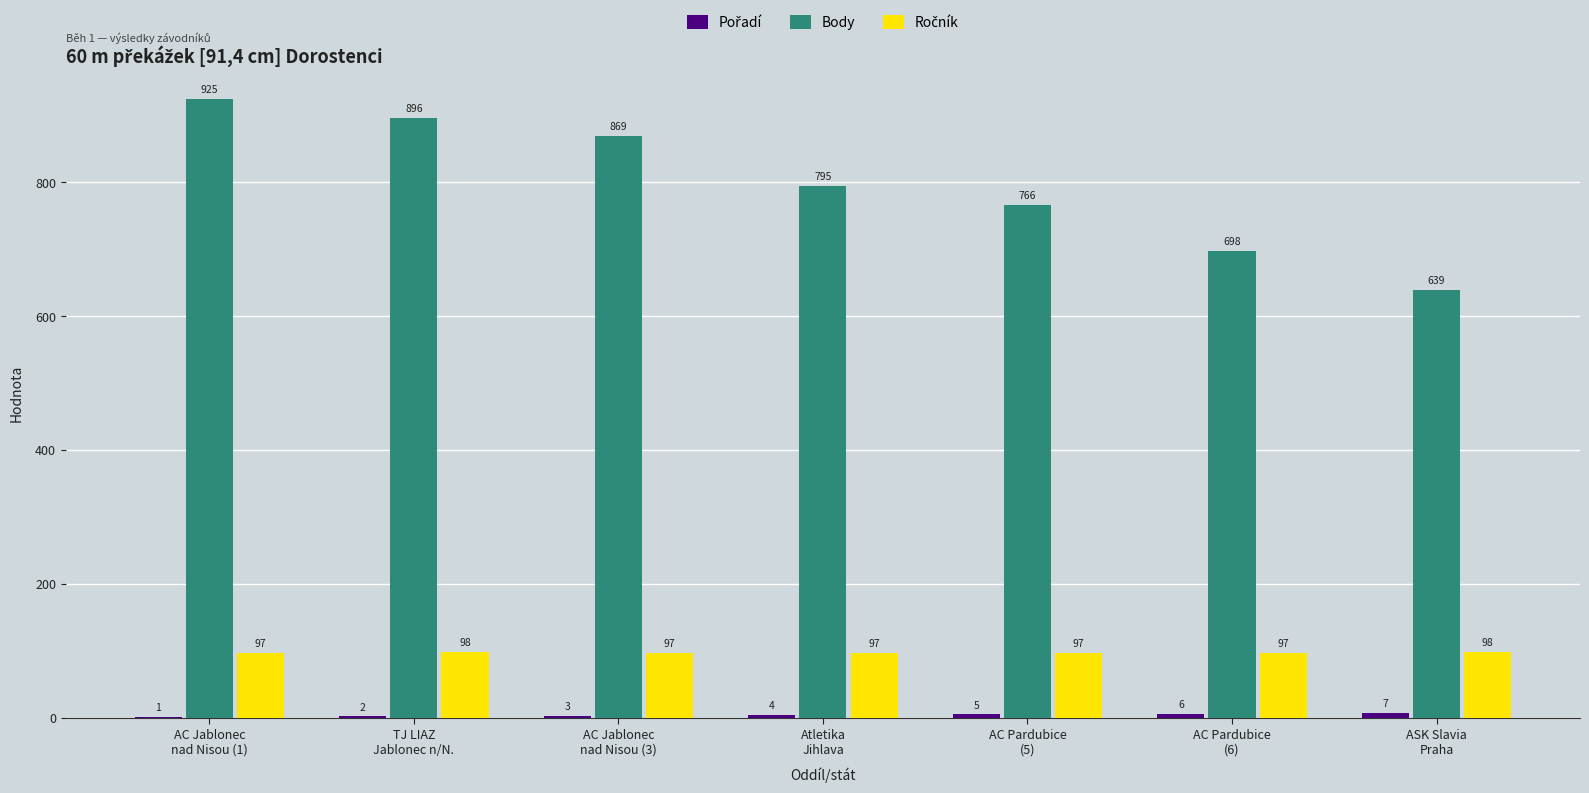

What is the maximum value for Body?

925